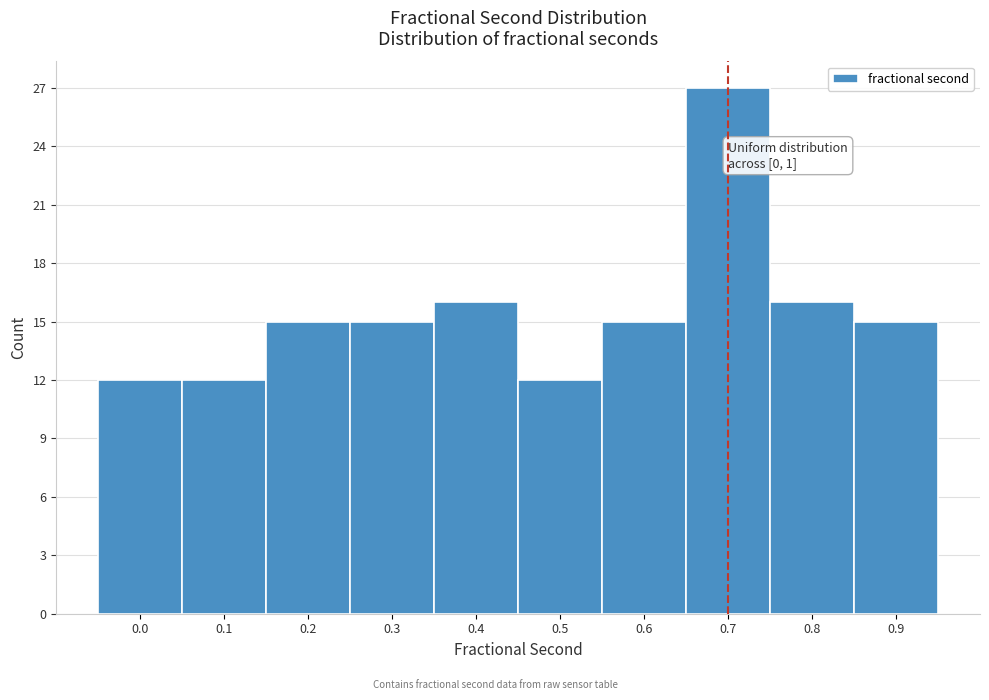

Reading left to right, what are all the values shown in this chart?

0.0=12	0.1=12	0.2=15	0.3=15	0.4=16	0.5=12	0.6=15	0.7=27	0.8=16	0.9=15